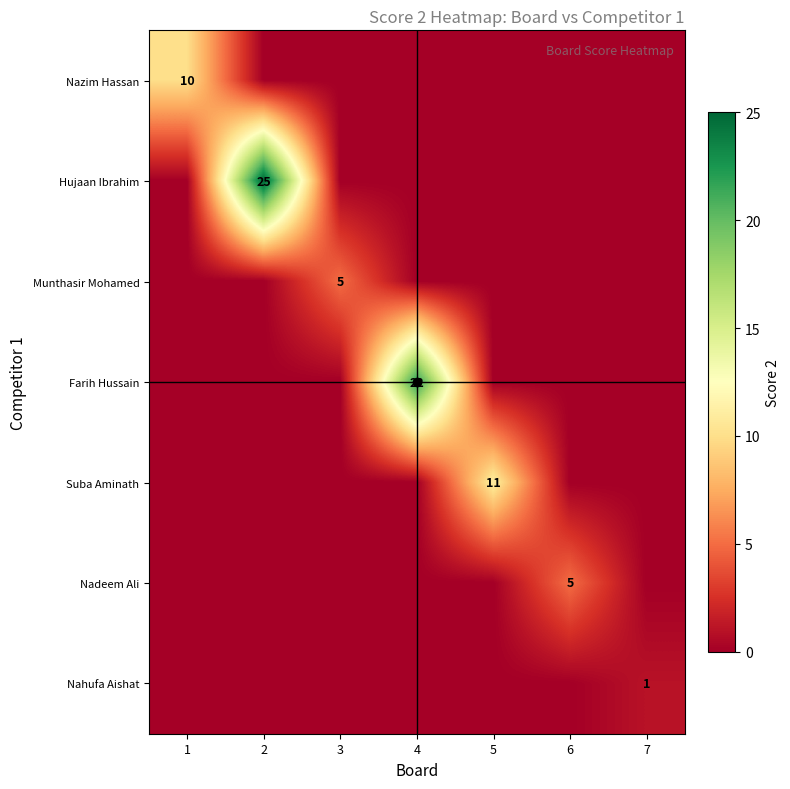

Between 2 and 6, which is larger?

2